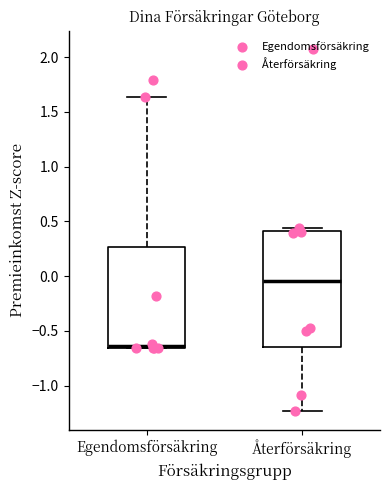

Reading left to right, read every box against the y-axis: the position of its median line, the range the box covers, and the ends of its whiskers. The values are not printed on the chart, so give them approximately, as read against the axis.

Egendomsförsäkring: median -0.65 (just above the box's lower edge), box -0.65 to 0.25, whiskers -0.65 to 1.65
Återförsäkring: median -0.05, box -0.65 to 0.40, whiskers -1.25 to 0.45